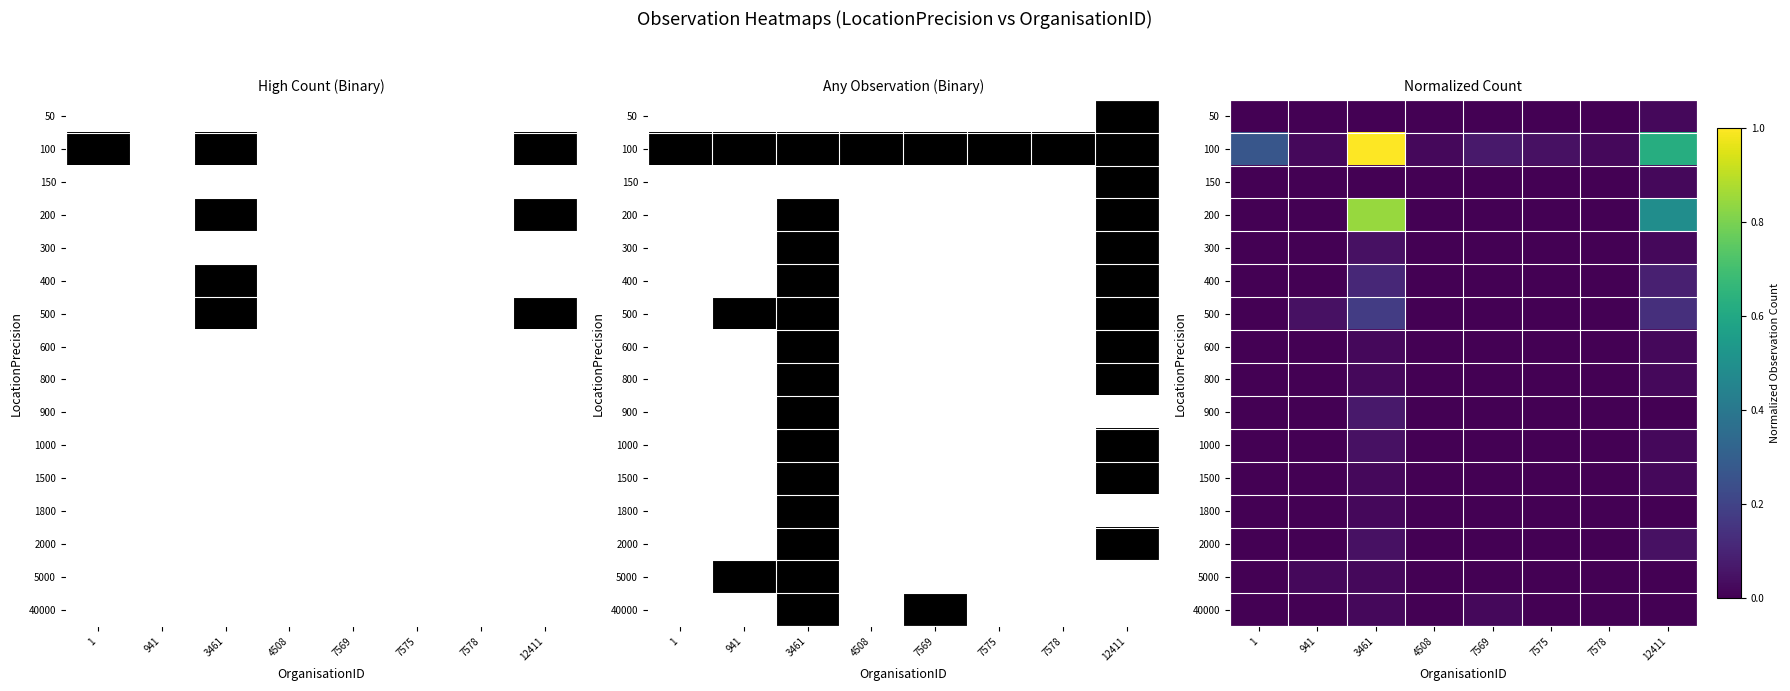

Is the value of 50 at 12411 greater than the value of 500 at 1?

Yes